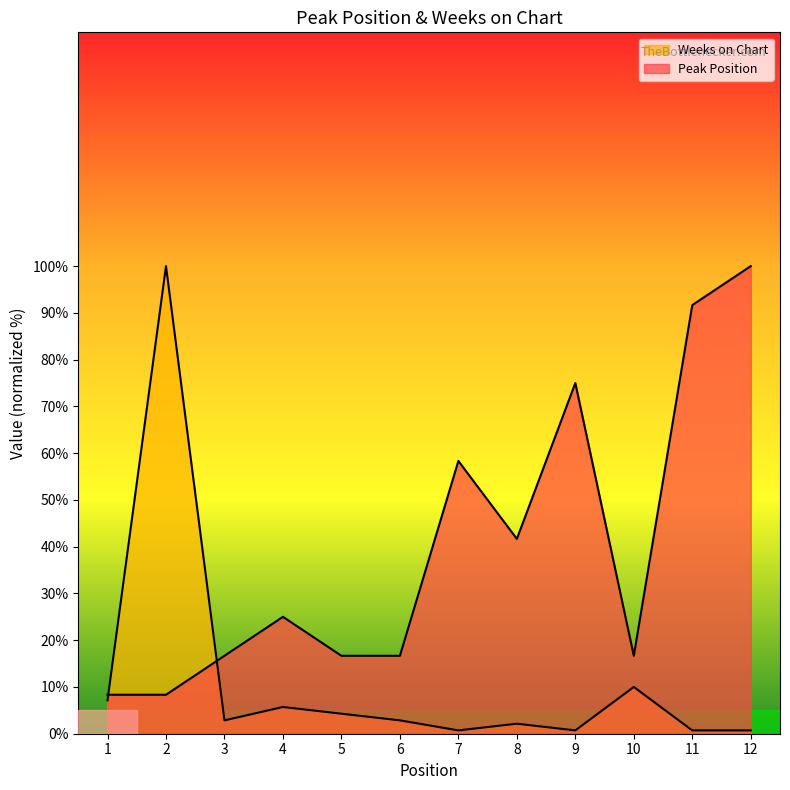

What is the average value of the Peak Position series?

39.6